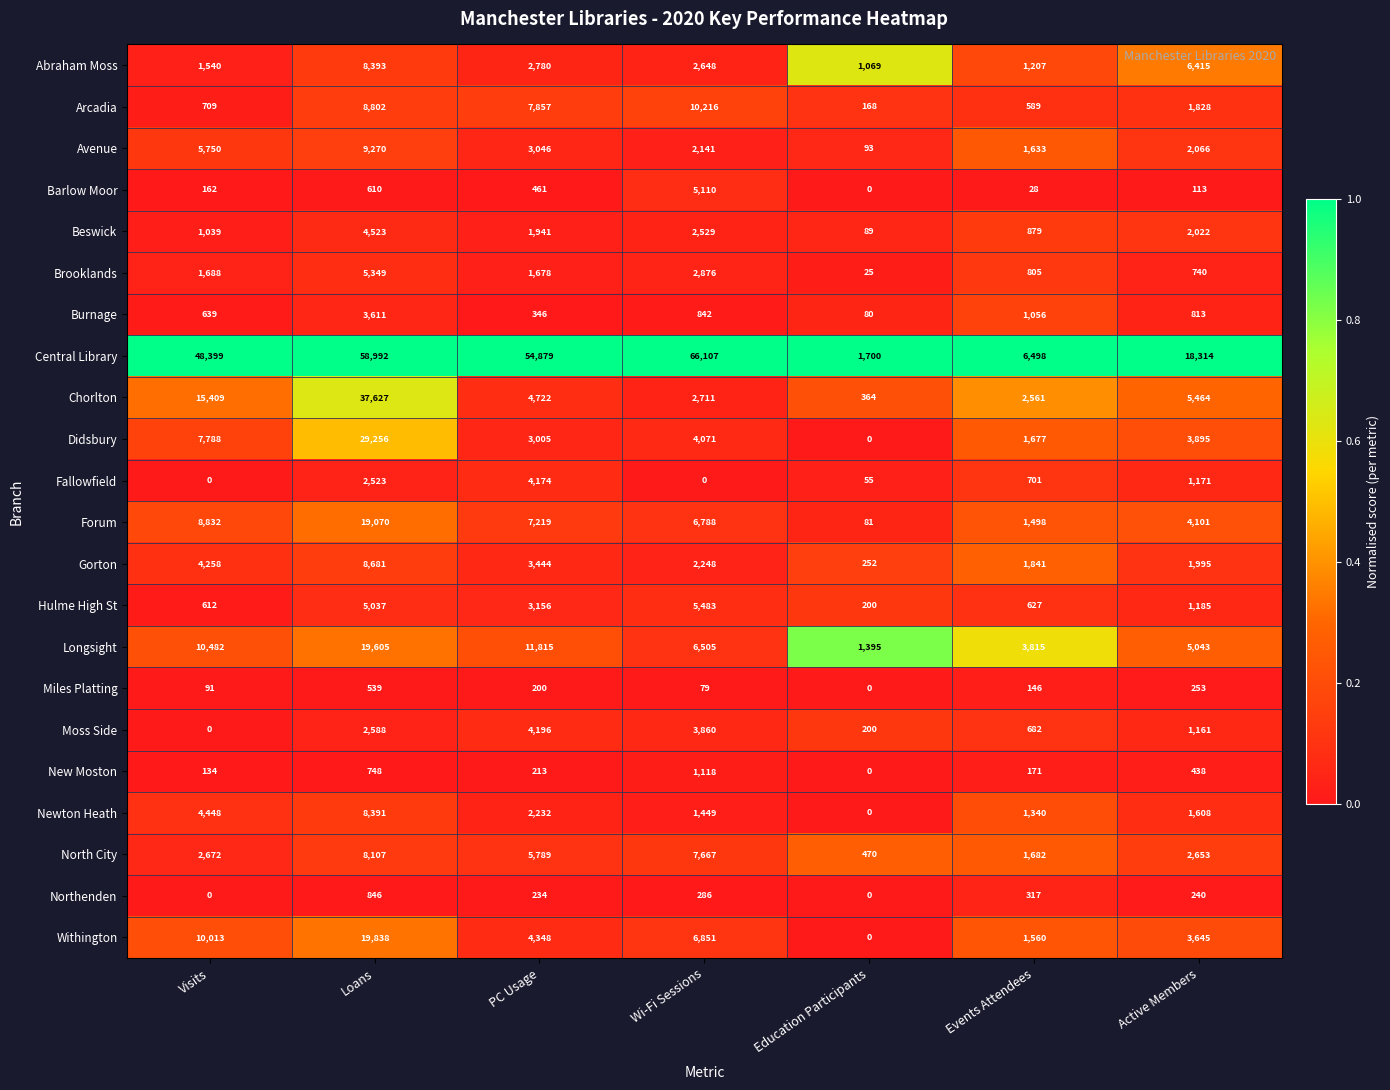

Count the number of categories in the chart.

7